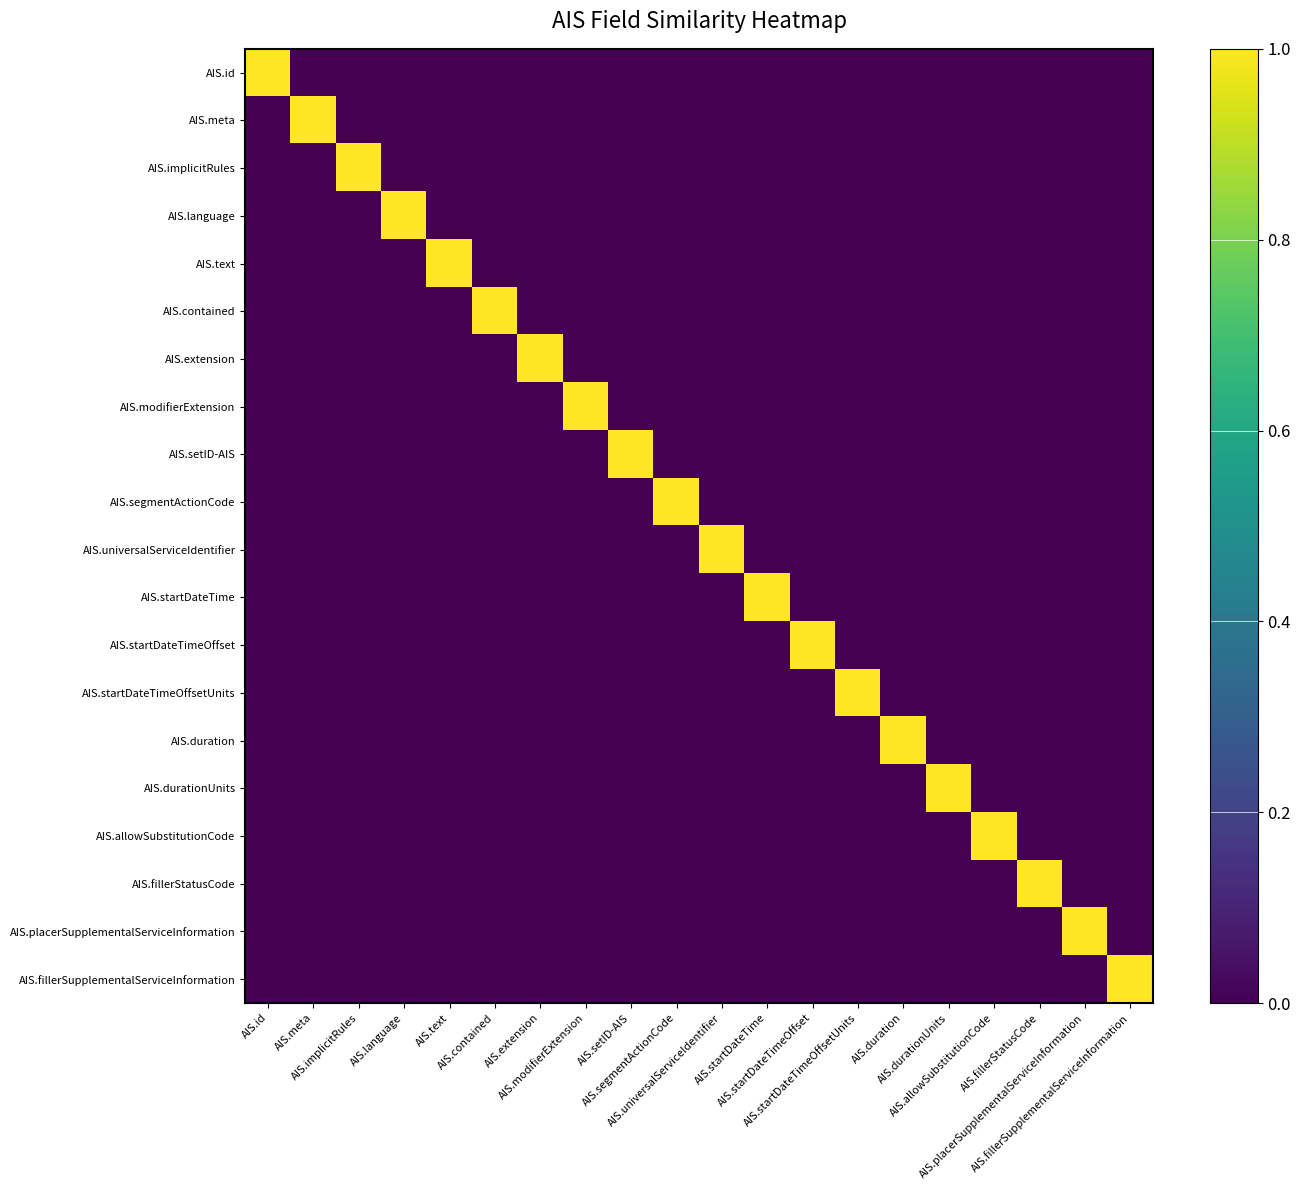

Which series has the largest range (max minus min)?

AIS.id